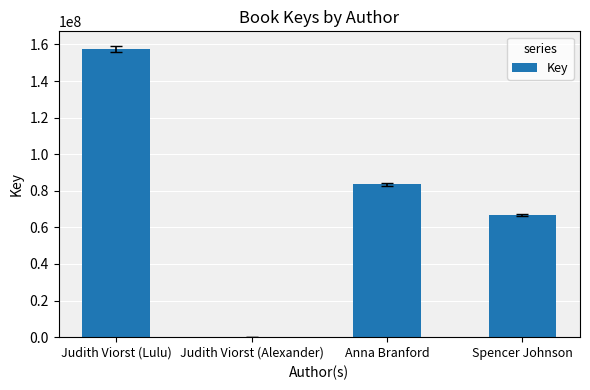

Which has a higher value, Anna Branford or Spencer Johnson?

Anna Branford